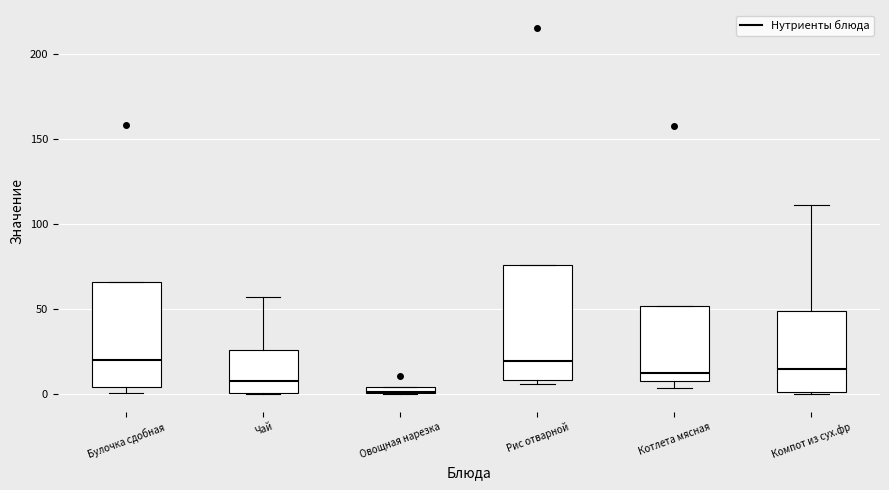

Which box is the tallest, from its lower edge to its upper edge?

Рис отварной